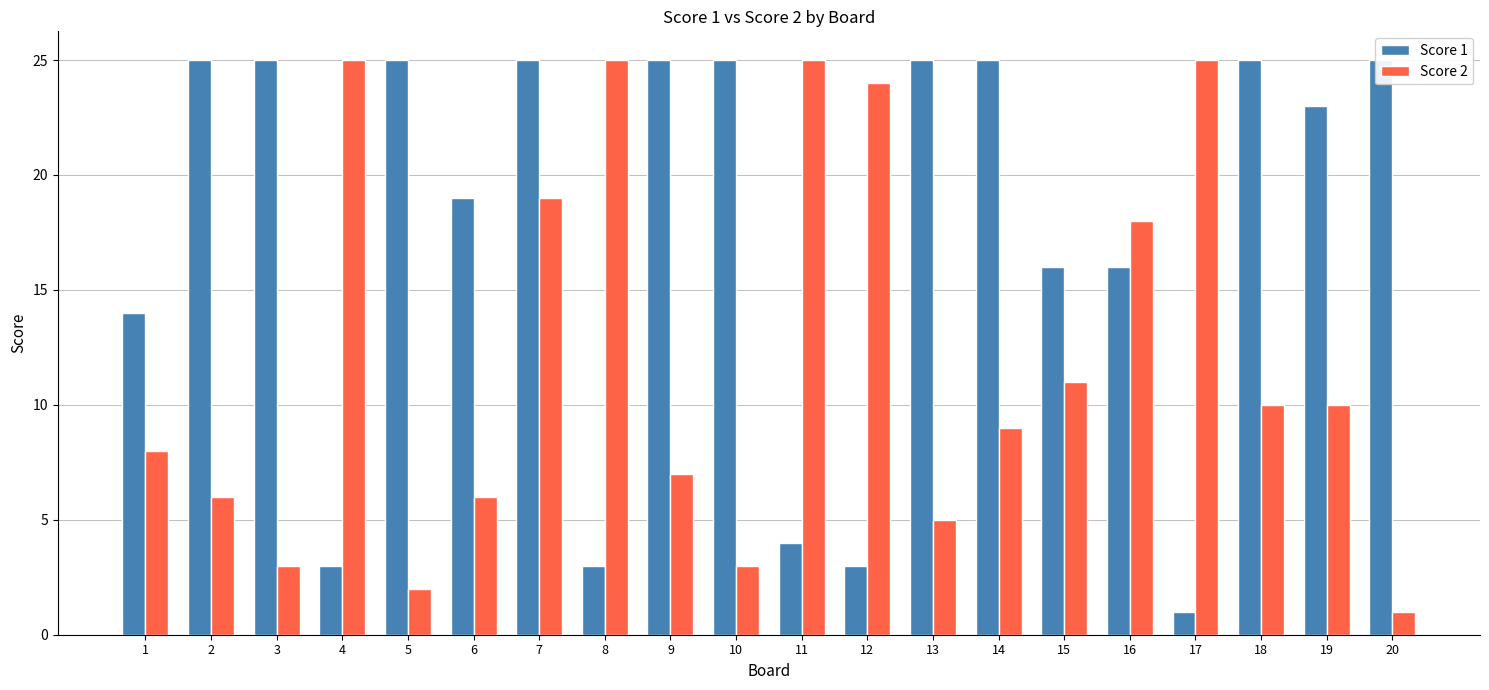

Where does the Score 2 series first go above 10?

4